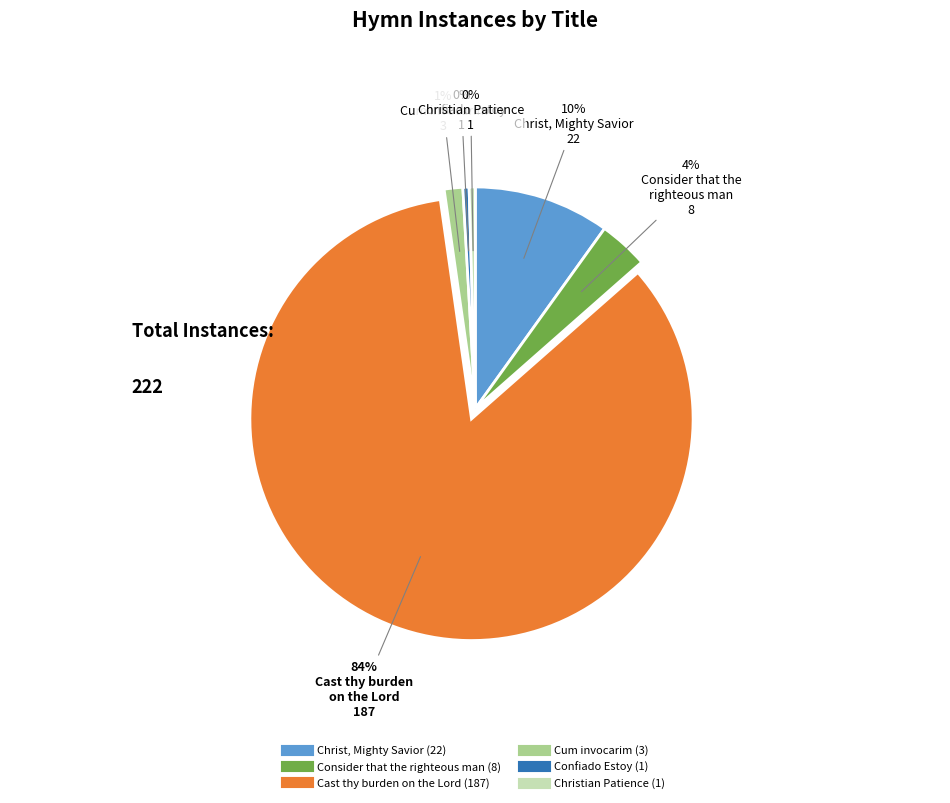

What is the largest slice in the pie chart?

Cast thy burden on the Lord